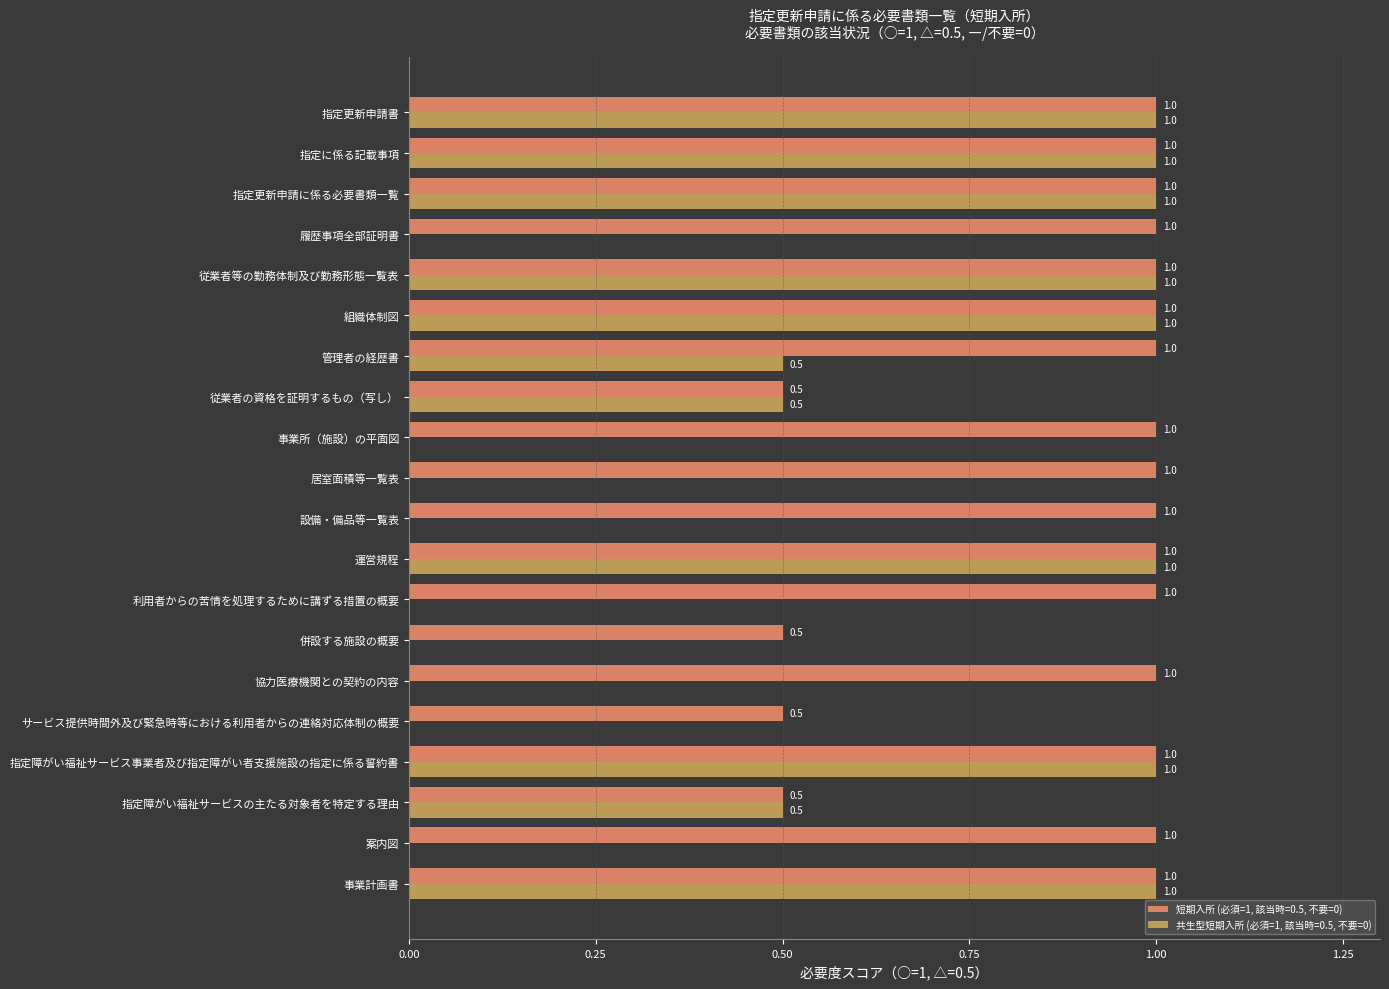

The value of 共生型短期入所 (必須=1, 該当時=0.5, 不要=0) at 事業計画書 is 1.0. True or false?

True